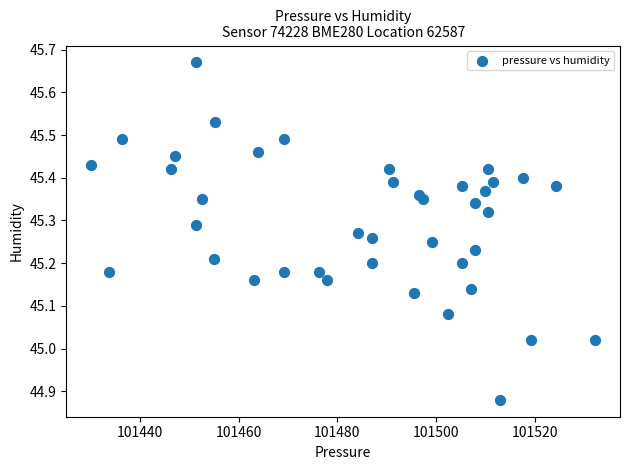

What is the range of X values (max minus min)?

102.0